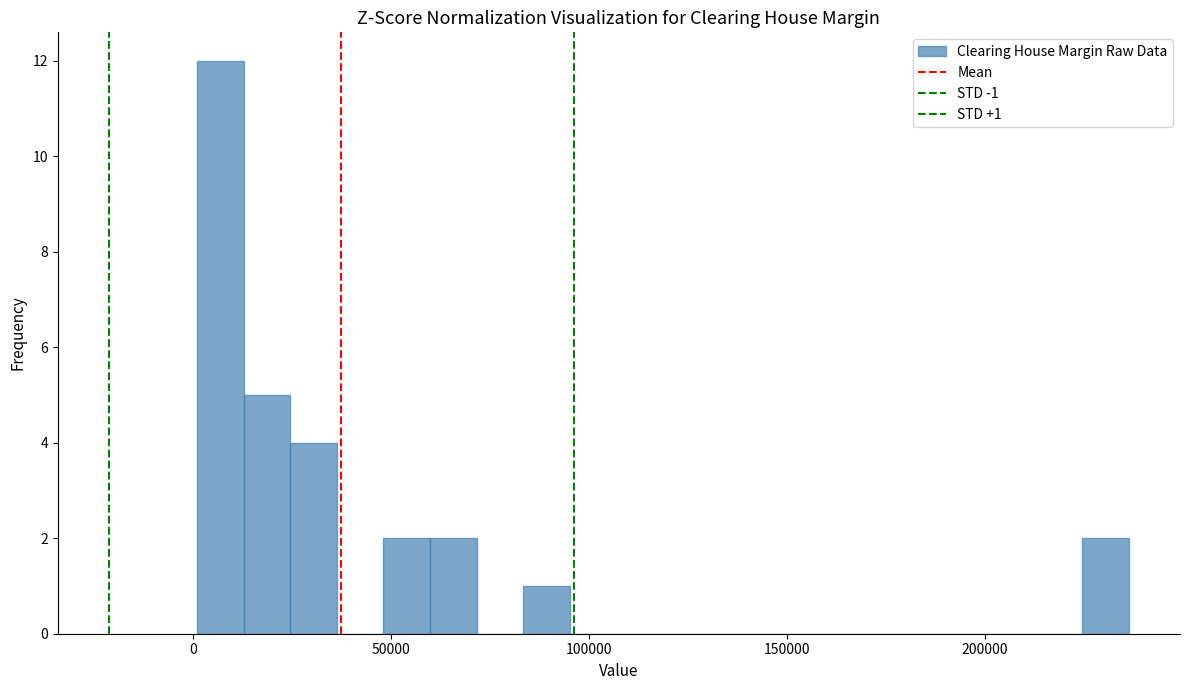

Around what value on the x-axis is the tallest bar? Give the approximate position of its centre, as read against the axis.

5000